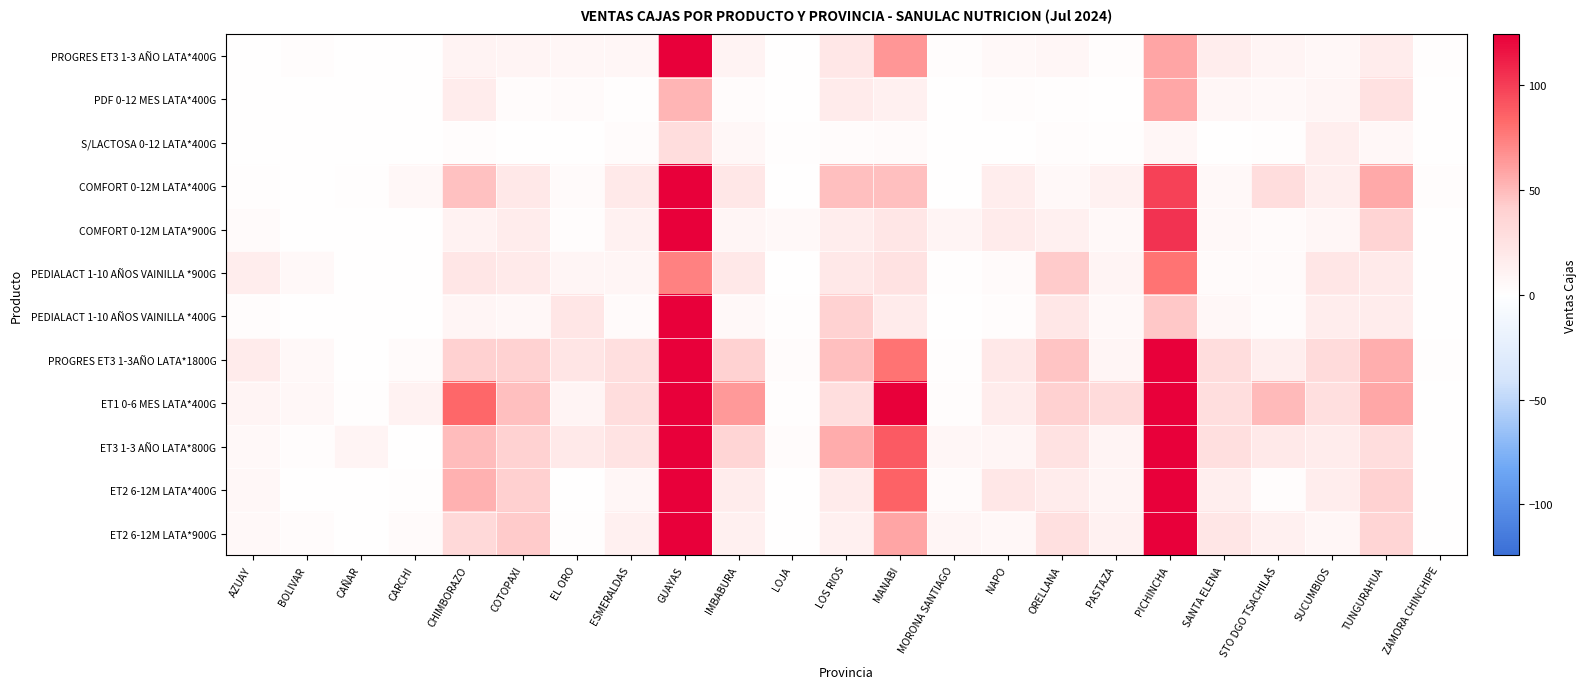

Reading left to right, list all the values displayed in this chart.

PROGRES ET3 1-3 AÑO LATA*400G: AZUAY=0	BOLIVAR=2	CAÑAR=0	CARCHI=0	CHIMBORAZO=10	COTOPAXI=9	EL ORO=7	ESMERALDAS=7	GUAYAS=151	IMBABURA=10	LOJA=0	LOS RIOS=21	MANABI=65	MORONA SANTIAGO=2	NAPO=5	ORELLANA=7	PASTAZA=2	PICHINCHA=59	SANTA ELENA=15	STO DGO TSACHILAS=9	SUCUMBIOS=6	TUNGURAHUA=16	ZAMORA CHINCHIPE=1
PDF 0-12 MES LATA*400G: AZUAY=0	BOLIVAR=0	CAÑAR=0	CARCHI=0	CHIMBORAZO=16	COTOPAXI=3	EL ORO=4	ESMERALDAS=1	GUAYAS=52	IMBABURA=3	LOJA=0	LOS RIOS=17	MANABI=13	MORONA SANTIAGO=0	NAPO=2	ORELLANA=1	PASTAZA=0	PICHINCHA=58	SANTA ELENA=7	STO DGO TSACHILAS=5	SUCUMBIOS=8	TUNGURAHUA=26	ZAMORA CHINCHIPE=0
S/LACTOSA 0-12 LATA*400G: AZUAY=0	BOLIVAR=0	CAÑAR=0	CARCHI=0	CHIMBORAZO=2	COTOPAXI=0	EL ORO=0	ESMERALDAS=3	GUAYAS=30	IMBABURA=6	LOJA=1	LOS RIOS=3	MANABI=4	MORONA SANTIAGO=0	NAPO=0	ORELLANA=2	PASTAZA=1	PICHINCHA=7	SANTA ELENA=0	STO DGO TSACHILAS=1	SUCUMBIOS=14	TUNGURAHUA=6	ZAMORA CHINCHIPE=0
COMFORT 0-12M LATA*400G: AZUAY=1	BOLIVAR=0	CAÑAR=1	CARCHI=6	CHIMBORAZO=47	COTOPAXI=20	EL ORO=4	ESMERALDAS=19	GUAYAS=172	IMBABURA=21	LOJA=0	LOS RIOS=48	MANABI=48	MORONA SANTIAGO=0	NAPO=15	ORELLANA=5	PASTAZA=12	PICHINCHA=99	SANTA ELENA=5	STO DGO TSACHILAS=30	SUCUMBIOS=14	TUNGURAHUA=57	ZAMORA CHINCHIPE=2
COMFORT 0-12M LATA*900G: AZUAY=4	BOLIVAR=0	CAÑAR=0	CARCHI=0	CHIMBORAZO=11	COTOPAXI=16	EL ORO=2	ESMERALDAS=12	GUAYAS=137	IMBABURA=8	LOJA=5	LOS RIOS=15	MANABI=22	MORONA SANTIAGO=9	NAPO=17	ORELLANA=13	PASTAZA=5	PICHINCHA=104	SANTA ELENA=5	STO DGO TSACHILAS=4	SUCUMBIOS=7	TUNGURAHUA=37	ZAMORA CHINCHIPE=0
PEDIALACT 1-10 AÑOS VAINILLA *900G: AZUAY=15	BOLIVAR=5	CAÑAR=0	CARCHI=0	CHIMBORAZO=22	COTOPAXI=18	EL ORO=8	ESMERALDAS=8	GUAYAS=73	IMBABURA=20	LOJA=0	LOS RIOS=20	MANABI=25	MORONA SANTIAGO=1	NAPO=4	ORELLANA=43	PASTAZA=9	PICHINCHA=79	SANTA ELENA=4	STO DGO TSACHILAS=4	SUCUMBIOS=22	TUNGURAHUA=18	ZAMORA CHINCHIPE=0
PEDIALACT 1-10 AÑOS VAINILLA *400G: AZUAY=2	BOLIVAR=0	CAÑAR=0	CARCHI=0	CHIMBORAZO=8	COTOPAXI=6	EL ORO=22	ESMERALDAS=4	GUAYAS=176	IMBABURA=5	LOJA=1	LOS RIOS=39	MANABI=17	MORONA SANTIAGO=0	NAPO=2	ORELLANA=21	PASTAZA=5	PICHINCHA=44	SANTA ELENA=6	STO DGO TSACHILAS=3	SUCUMBIOS=15	TUNGURAHUA=16	ZAMORA CHINCHIPE=0
PROGRES ET3 1-3AÑO LATA*1800G: AZUAY=17	BOLIVAR=5	CAÑAR=0	CARCHI=4	CHIMBORAZO=40	COTOPAXI=39	EL ORO=23	ESMERALDAS=28	GUAYAS=224	IMBABURA=39	LOJA=3	LOS RIOS=48	MANABI=79	MORONA SANTIAGO=1	NAPO=20	ORELLANA=46	PASTAZA=8	PICHINCHA=277	SANTA ELENA=30	STO DGO TSACHILAS=14	SUCUMBIOS=32	TUNGURAHUA=55	ZAMORA CHINCHIPE=1
ET1 0-6 MES LATA*400G: AZUAY=9	BOLIVAR=6	CAÑAR=1	CARCHI=11	CHIMBORAZO=84	COTOPAXI=48	EL ORO=9	ESMERALDAS=30	GUAYAS=174	IMBABURA=64	LOJA=1	LOS RIOS=29	MANABI=125	MORONA SANTIAGO=2	NAPO=16	ORELLANA=40	PASTAZA=32	PICHINCHA=245	SANTA ELENA=29	STO DGO TSACHILAS=50	SUCUMBIOS=28	TUNGURAHUA=58	ZAMORA CHINCHIPE=0
ET3 1-3 AÑO LATA*800G: AZUAY=5	BOLIVAR=2	CAÑAR=9	CARCHI=0	CHIMBORAZO=49	COTOPAXI=39	EL ORO=19	ESMERALDAS=24	GUAYAS=335	IMBABURA=36	LOJA=3	LOS RIOS=56	MANABI=89	MORONA SANTIAGO=7	NAPO=8	ORELLANA=25	PASTAZA=9	PICHINCHA=202	SANTA ELENA=28	STO DGO TSACHILAS=19	SUCUMBIOS=16	TUNGURAHUA=30	ZAMORA CHINCHIPE=0
ET2 6-12M LATA*400G: AZUAY=6	BOLIVAR=0	CAÑAR=0	CARCHI=1	CHIMBORAZO=54	COTOPAXI=41	EL ORO=0	ESMERALDAS=7	GUAYAS=171	IMBABURA=16	LOJA=0	LOS RIOS=17	MANABI=86	MORONA SANTIAGO=4	NAPO=21	ORELLANA=16	PASTAZA=9	PICHINCHA=157	SANTA ELENA=14	STO DGO TSACHILAS=2	SUCUMBIOS=15	TUNGURAHUA=39	ZAMORA CHINCHIPE=0
ET2 6-12M LATA*900G: AZUAY=5	BOLIVAR=3	CAÑAR=0	CARCHI=4	CHIMBORAZO=33	COTOPAXI=43	EL ORO=1	ESMERALDAS=13	GUAYAS=124	IMBABURA=13	LOJA=0	LOS RIOS=13	MANABI=59	MORONA SANTIAGO=8	NAPO=6	ORELLANA=27	PASTAZA=12	PICHINCHA=152	SANTA ELENA=22	STO DGO TSACHILAS=13	SUCUMBIOS=7	TUNGURAHUA=36	ZAMORA CHINCHIPE=0